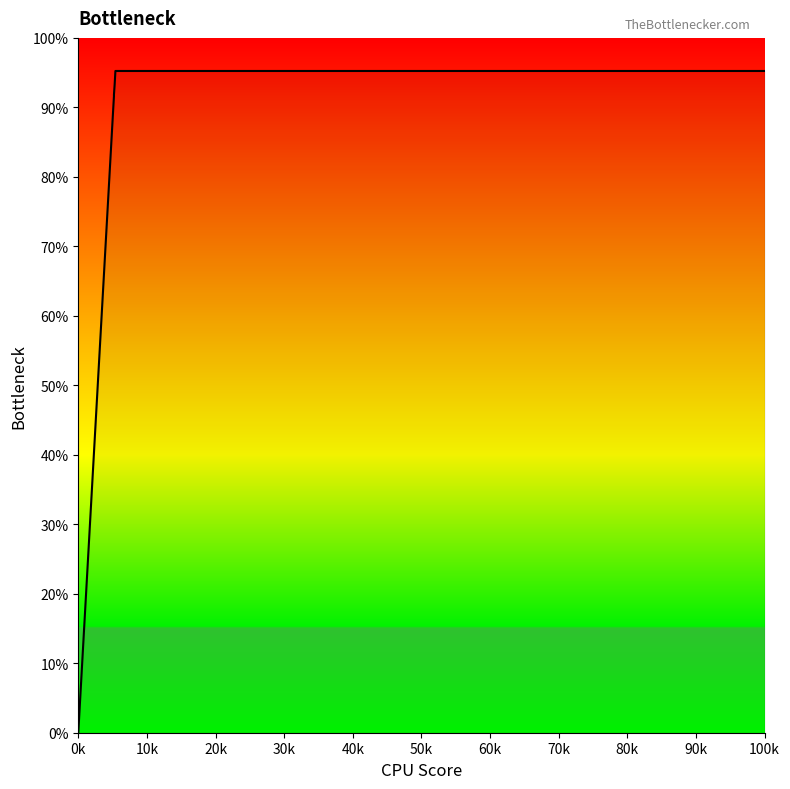

At which label is the value closest to 47?

10k